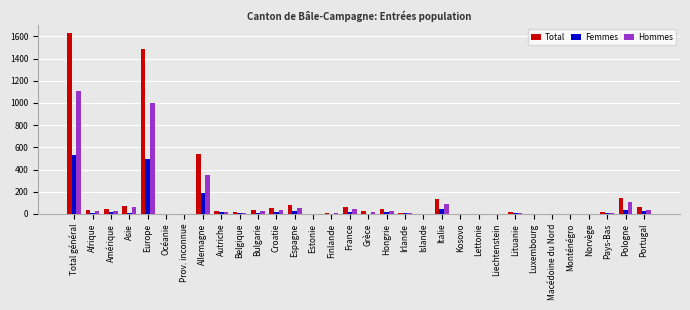

Is the value of Femmes at Total général greater than the value of Total at France?

Yes